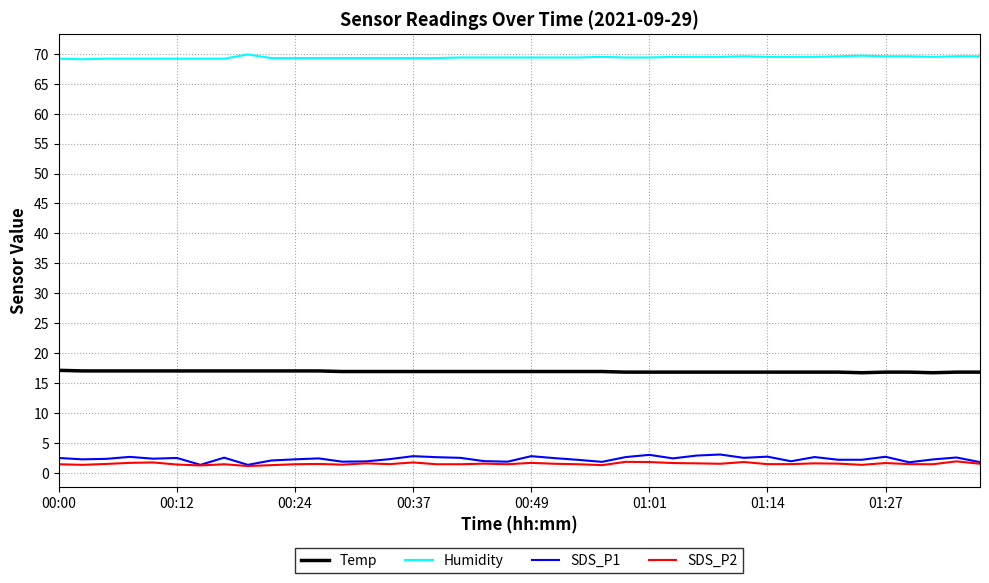

Which series has the widest spread of values?

SDS_P1